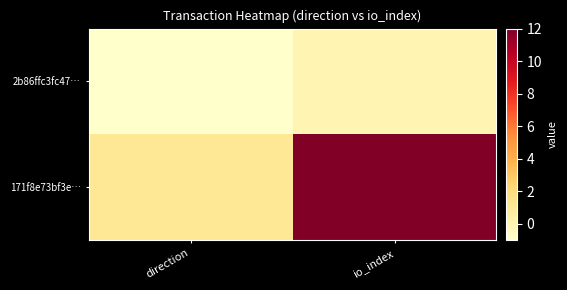

Which series has the largest range (max minus min)?

171f8e73bf3e…